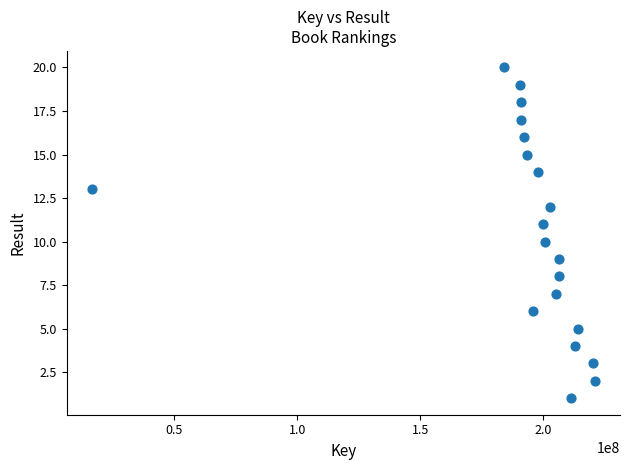

What is the range of Y values (max minus min)?

19